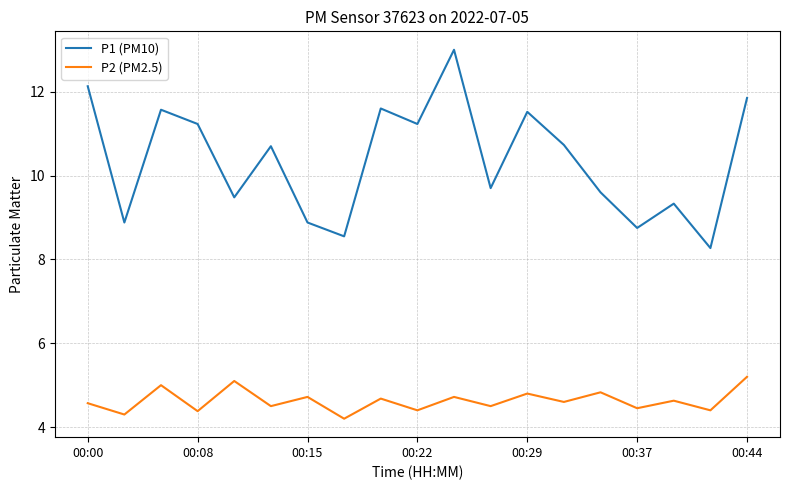

Rank the series by their average value, from lowest to highest.

P2 (PM2.5), P1 (PM10)